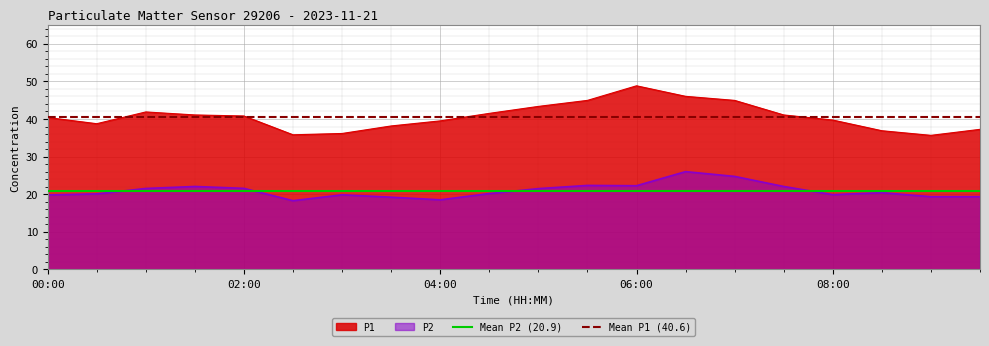

Count the number of data series in this chart.

2